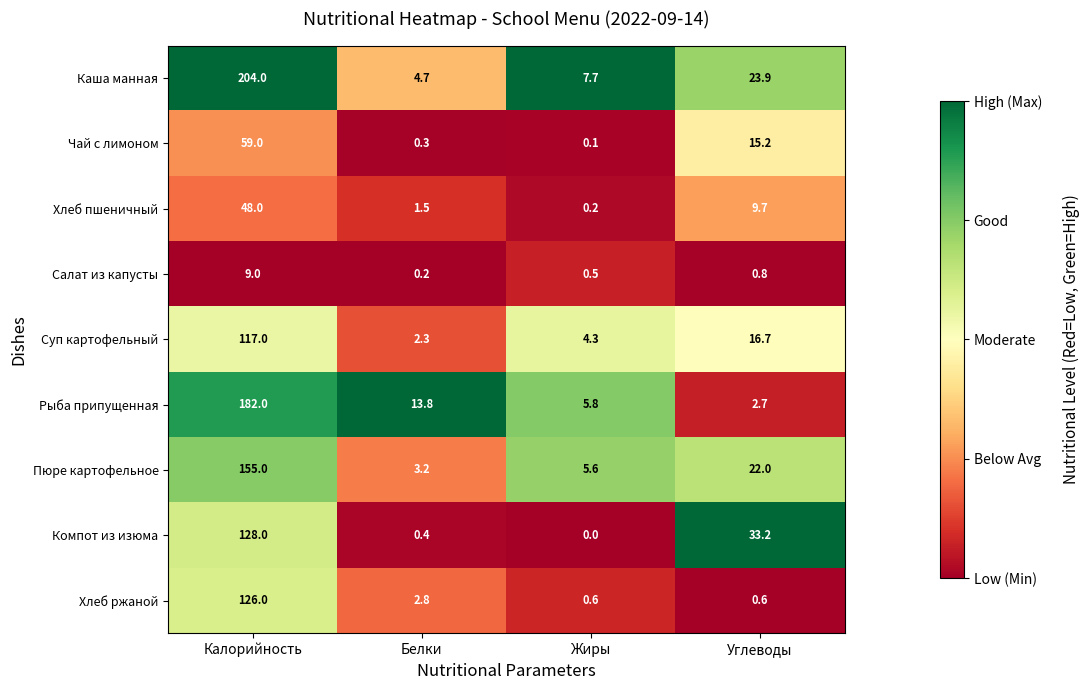

True or false: Каша манная has a value of 4.7 at Белки.

True